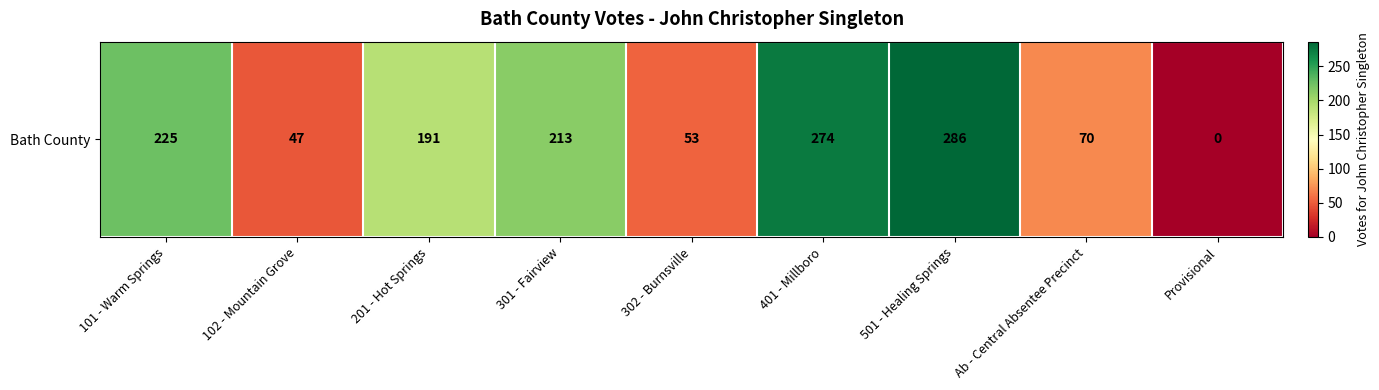

List the labels in order of value, smallest first.

Provisional, 102 - Mountain Grove, 302 - Burnsville, Ab - Central Absentee Precinct, 201 - Hot Springs, 301 - Fairview, 101 - Warm Springs, 401 - Millboro, 501 - Healing Springs